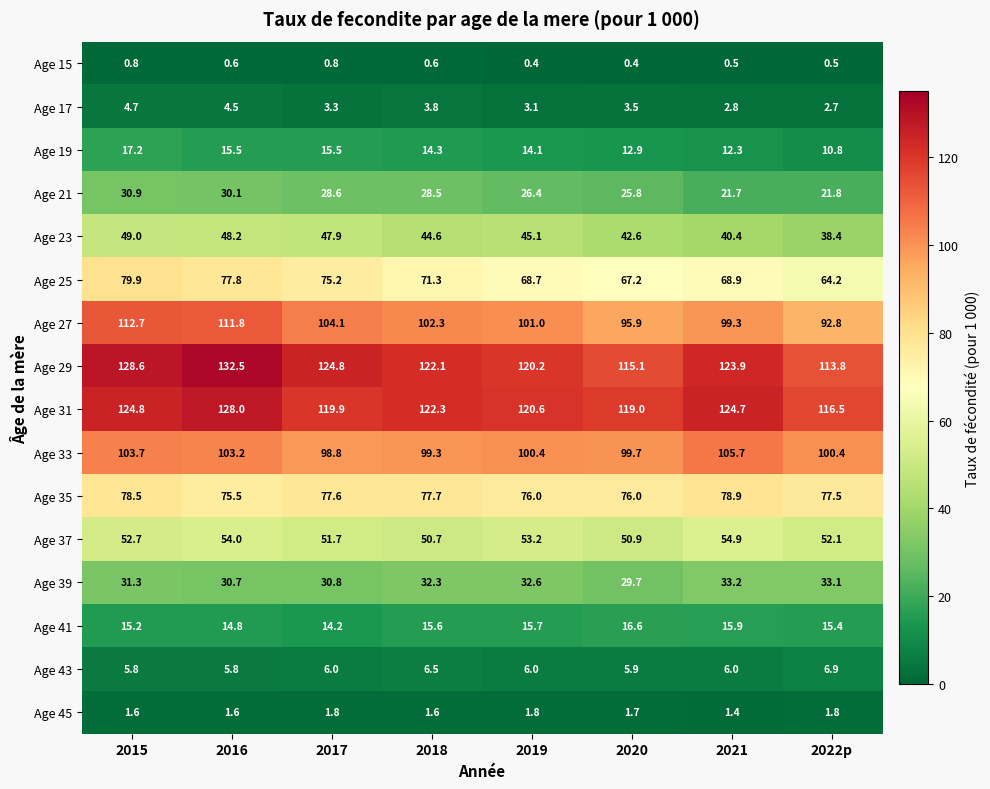

At which label does Age 29 first exceed 123?

2015